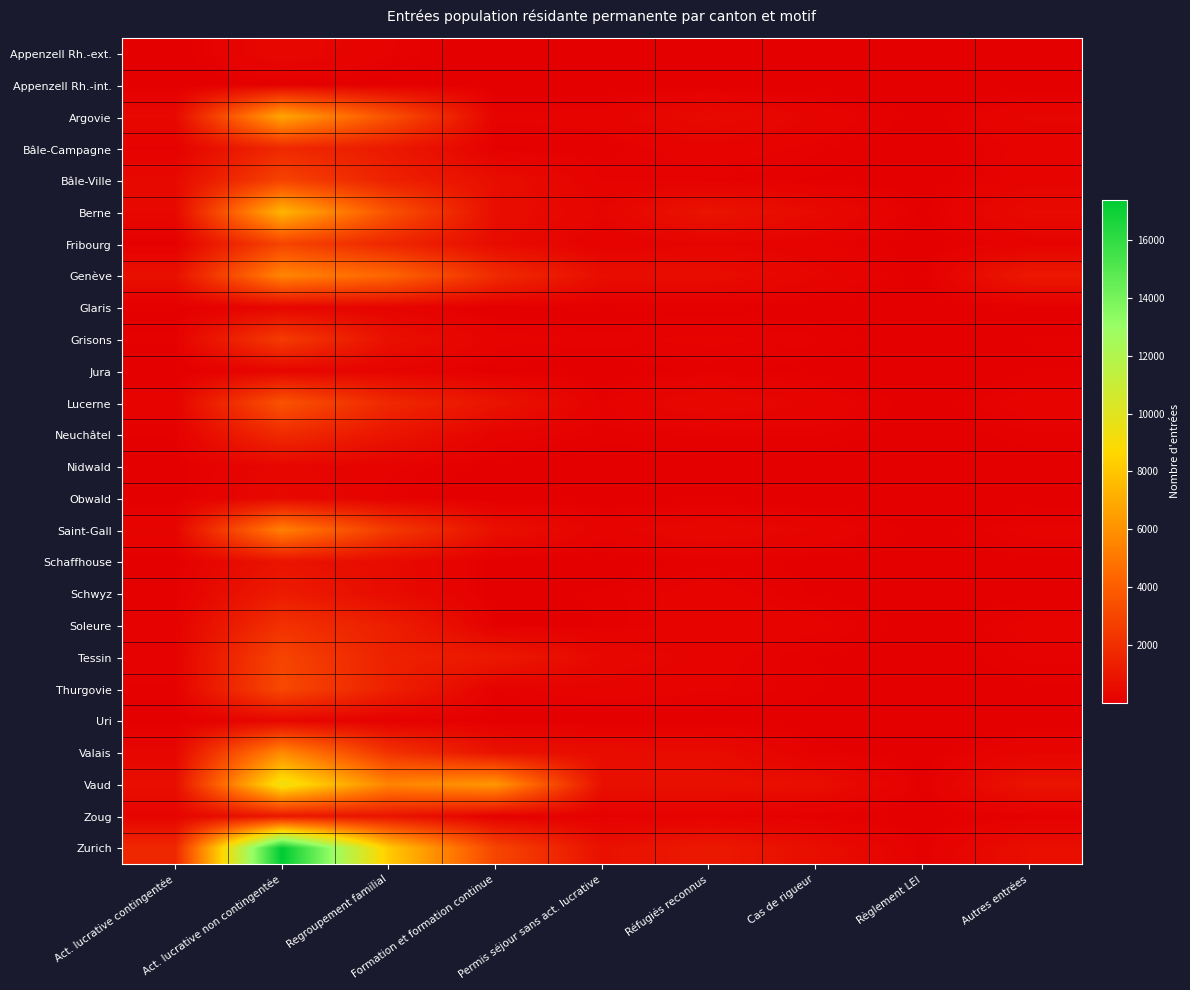

Which series changed the most between Permis séjour sans act. lucrative and Règlement LEI?

Zurich